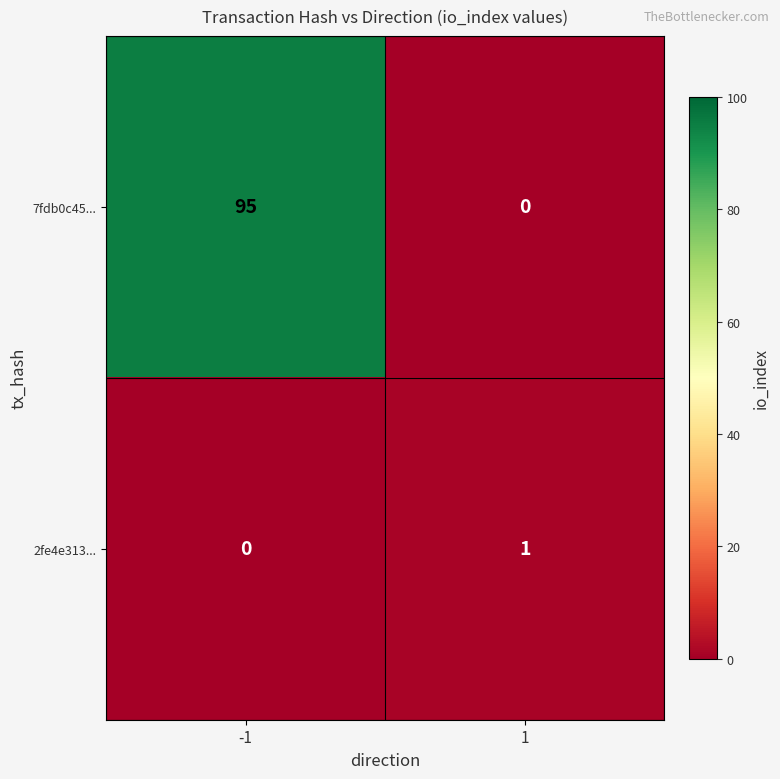

Which series has the largest total across all categories?

7fdb0c45...